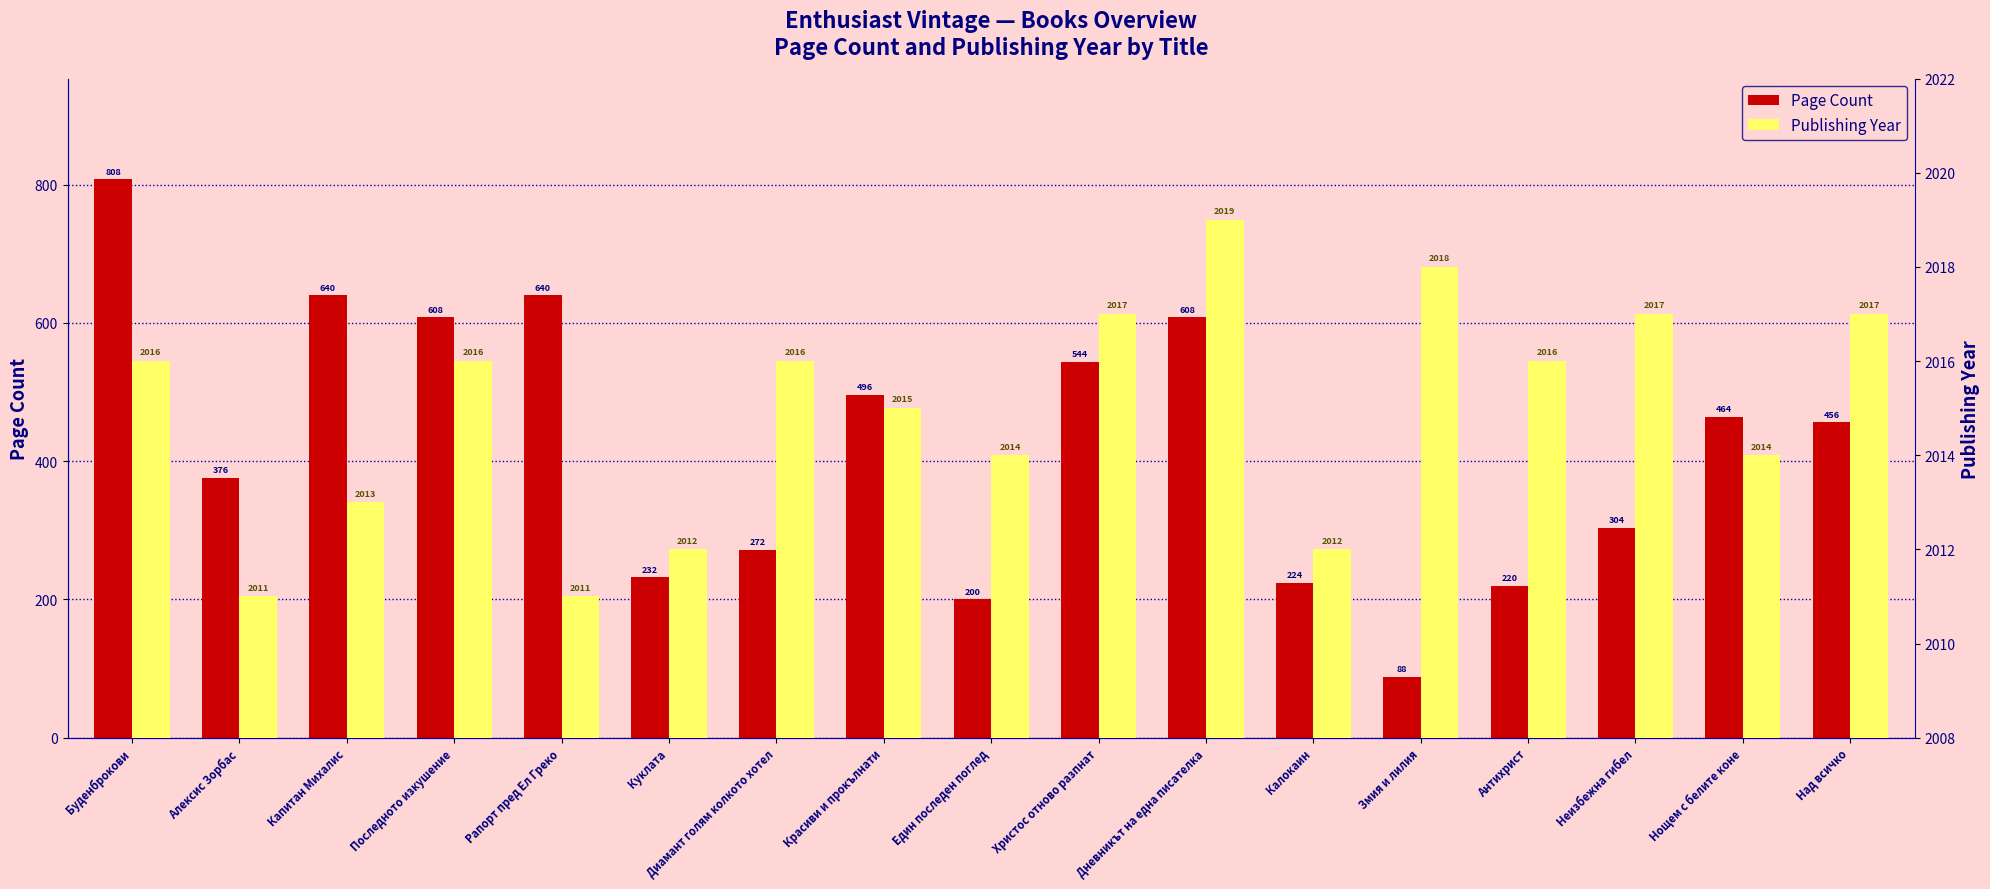

Is the value of Page Count at Красиви и прокълнати greater than the value of Publishing Year at Неизбежна гибел?

No